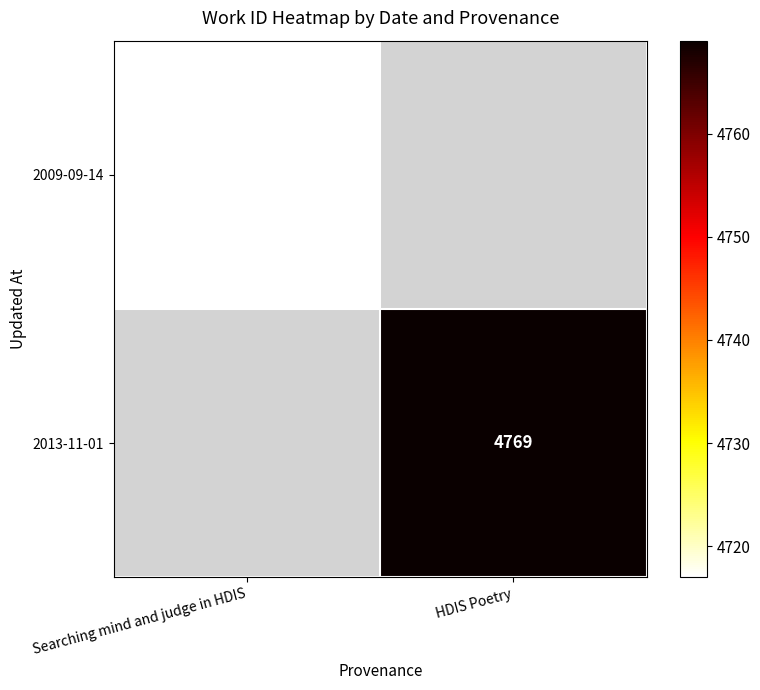

How many data points does each series have?

2